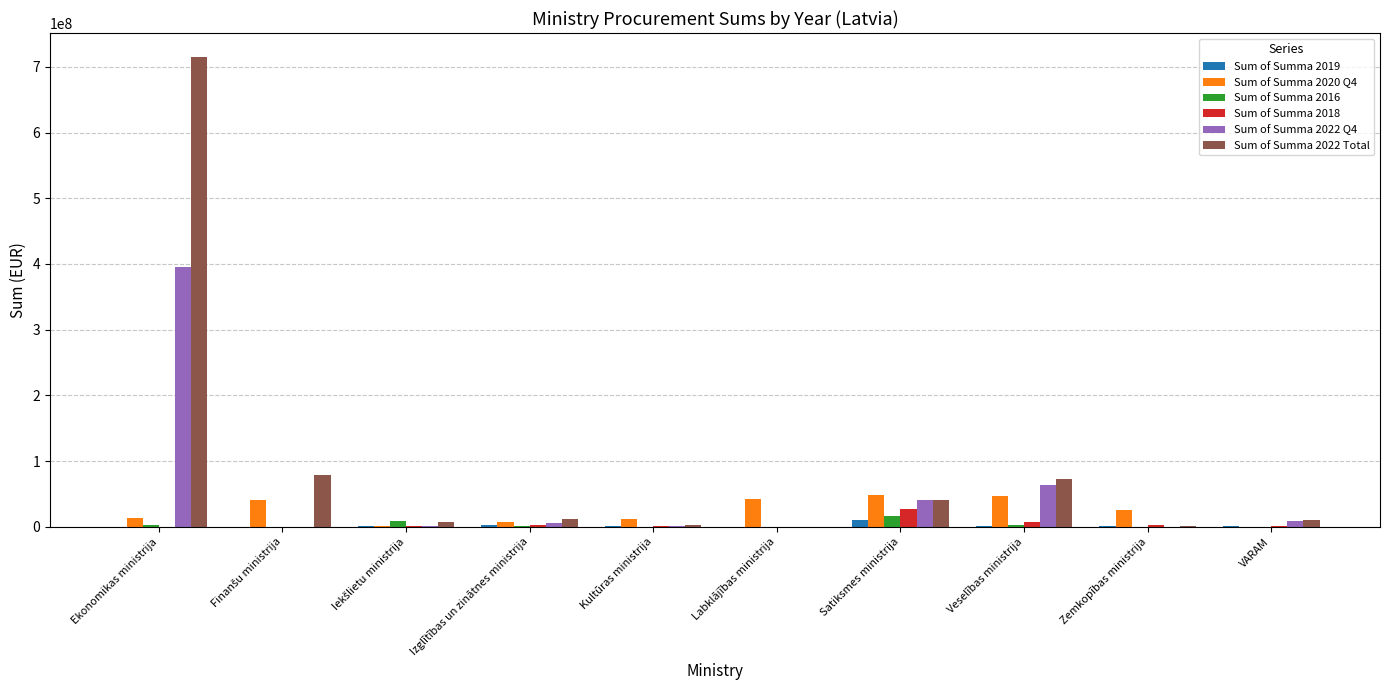

Is the value of Sum of Summa 2019 at Labklājības ministrija greater than the value of Sum of Summa 2022 Total at Ekonomikas ministrija?

No